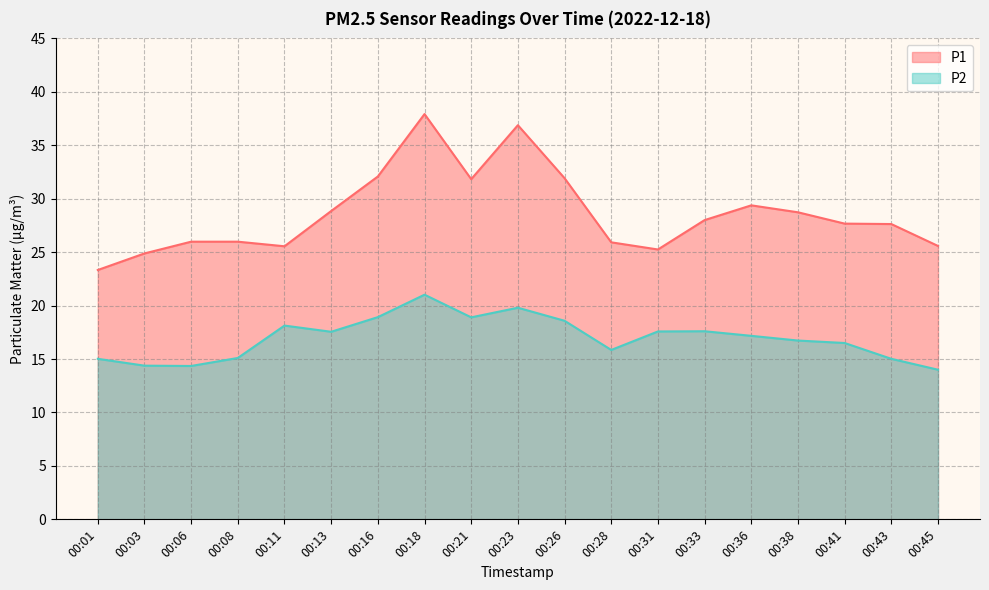

What is the spread (max minus min) of values at 00:43?

12.6